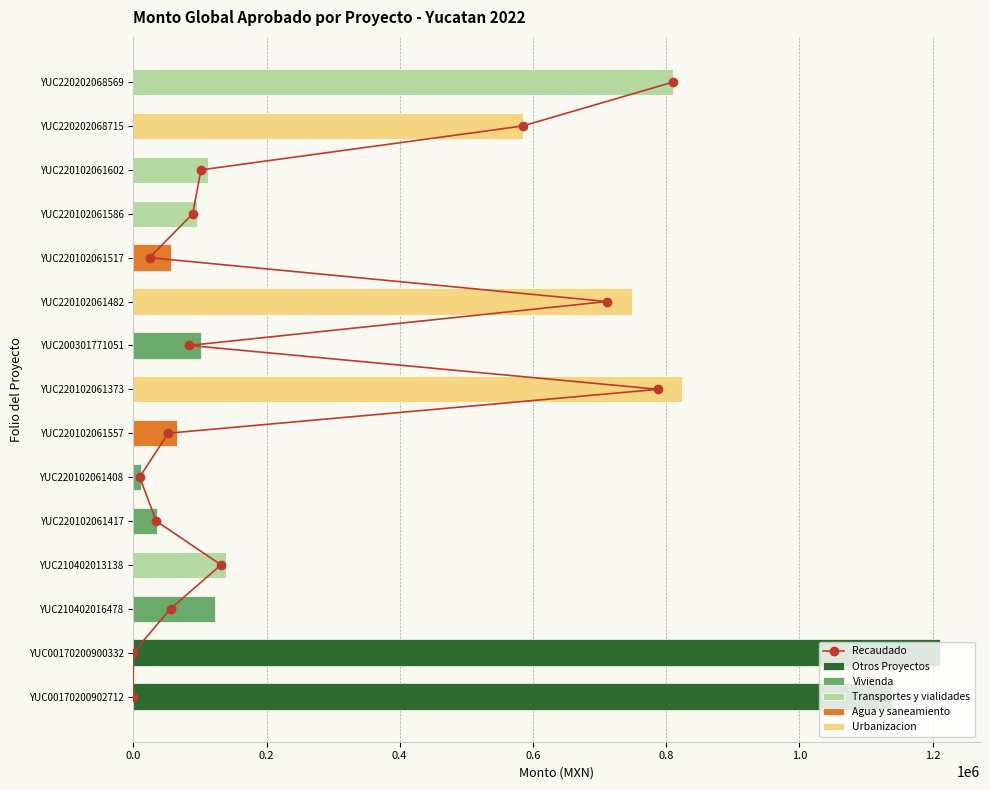

Between 12 and 0.8, which is larger?

12